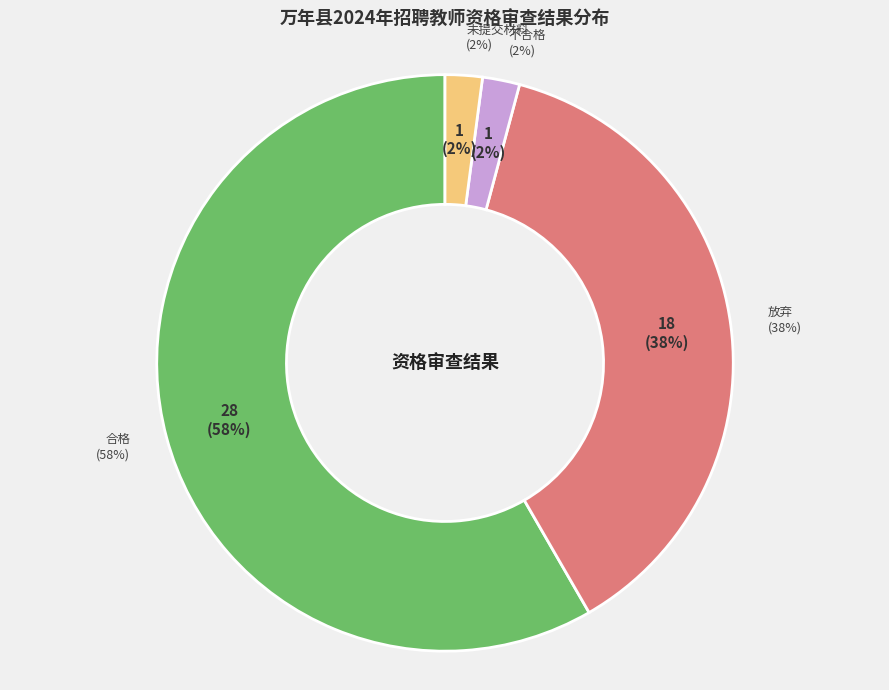

Count the number of slices in the pie.

4